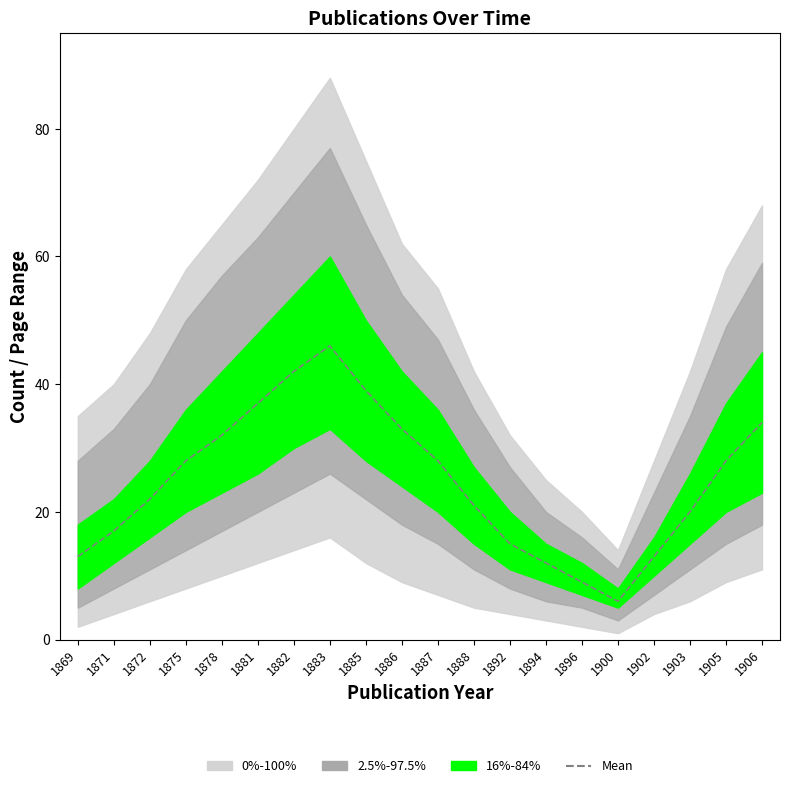

The value at 1906 is 58. True or false?

False